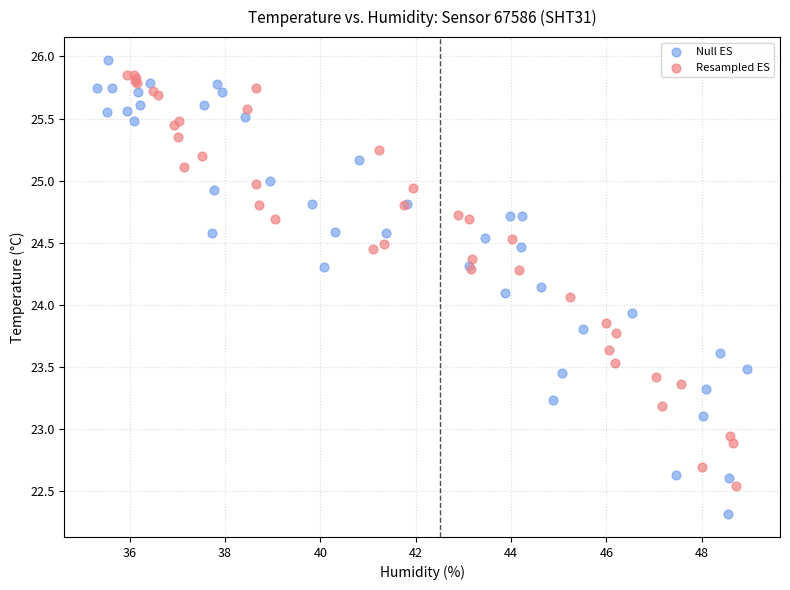

Which series has the largest Y range (max minus min)?

Null ES